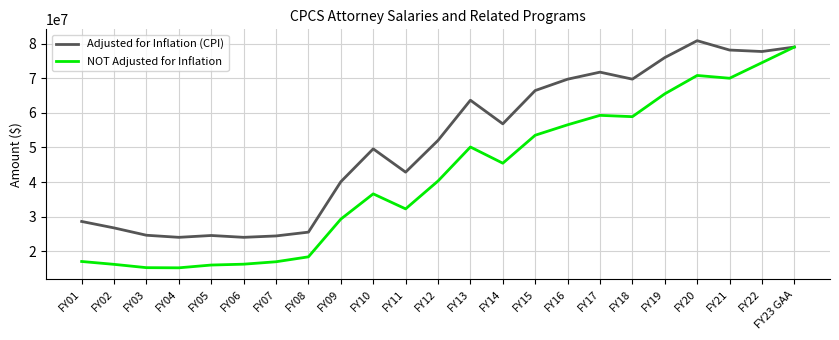

What is the maximum value for NOT Adjusted for Inflation?

79011013